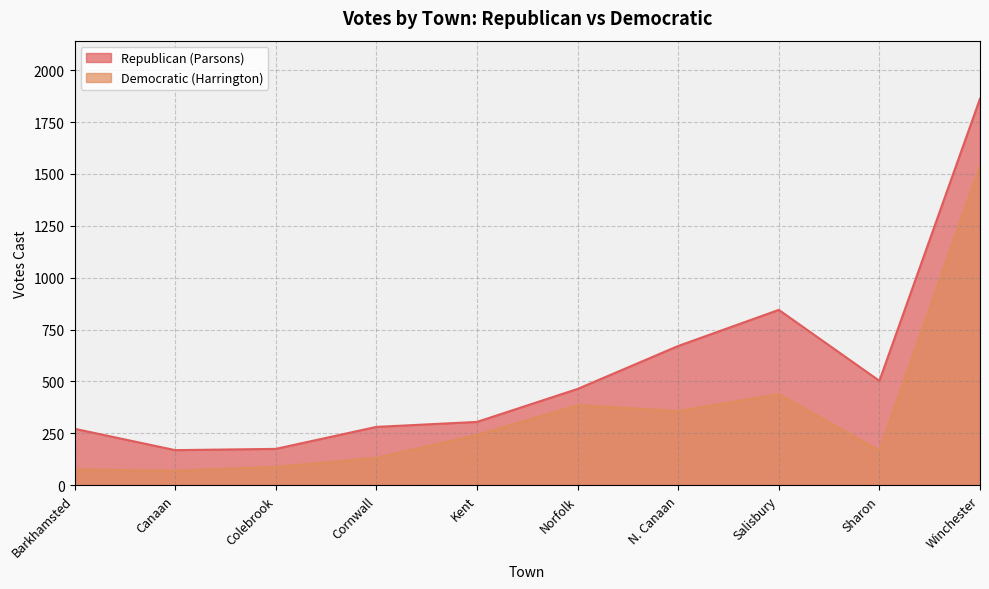

How many lines are shown in the chart?

2